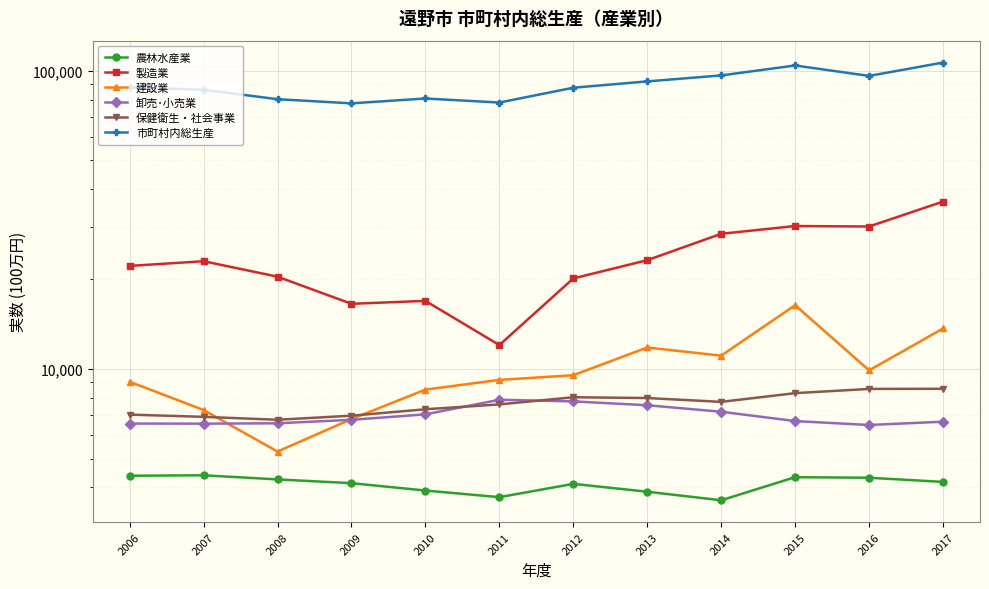

Where is the first local minimum for 建設業?

2008